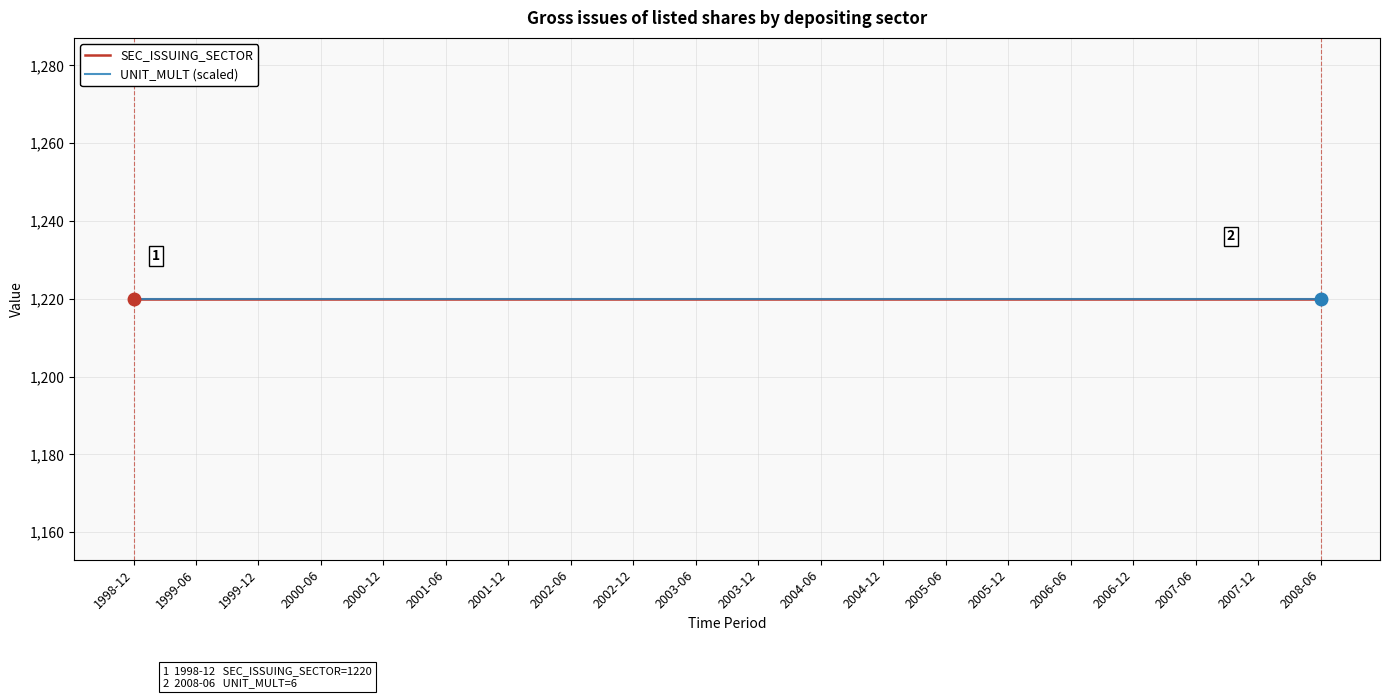

True or false: SEC_ISSUING_SECTOR and UNIT_MULT cross at least once.

False